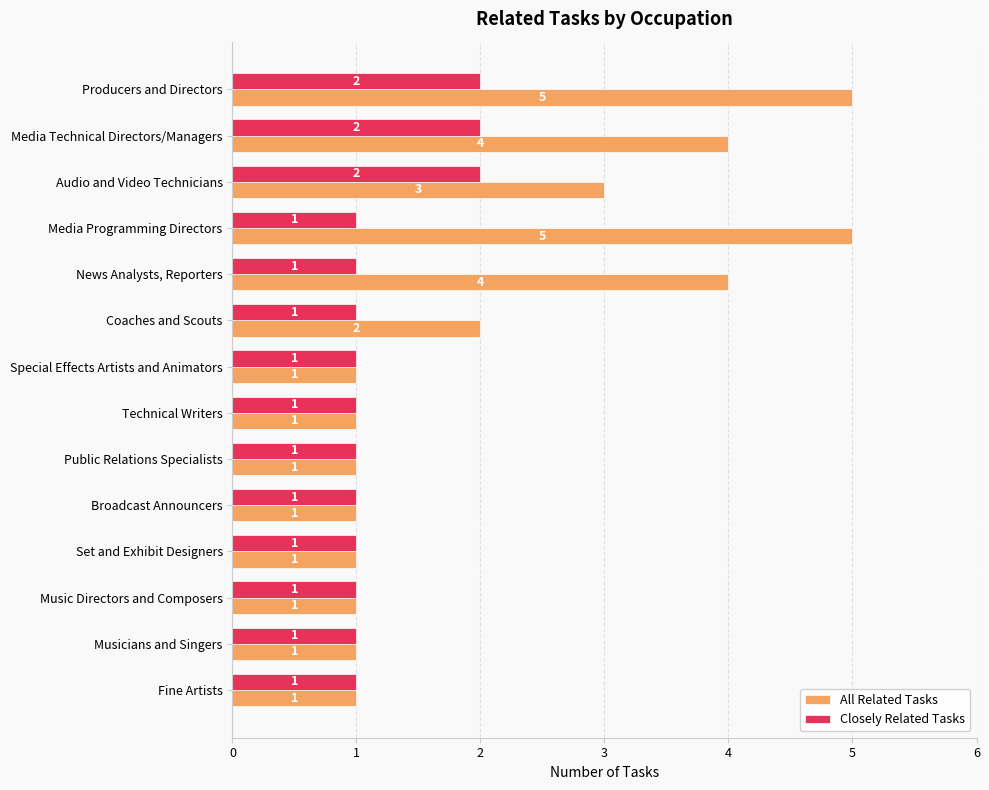

Which series has the largest range (max minus min)?

All Related Tasks